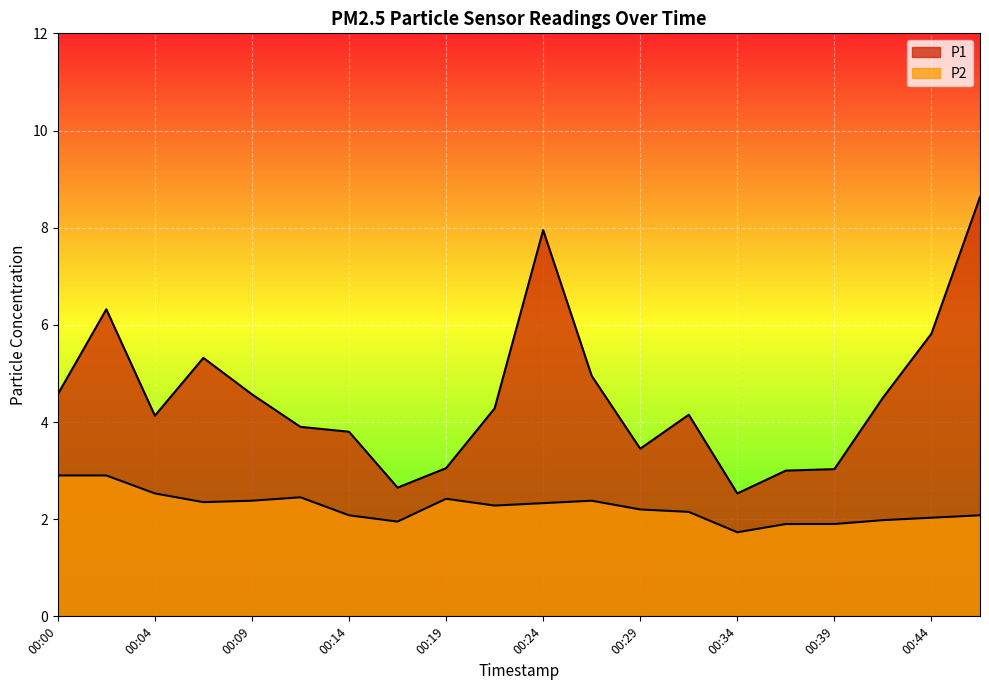

How many data points in P2 are above 2?

15